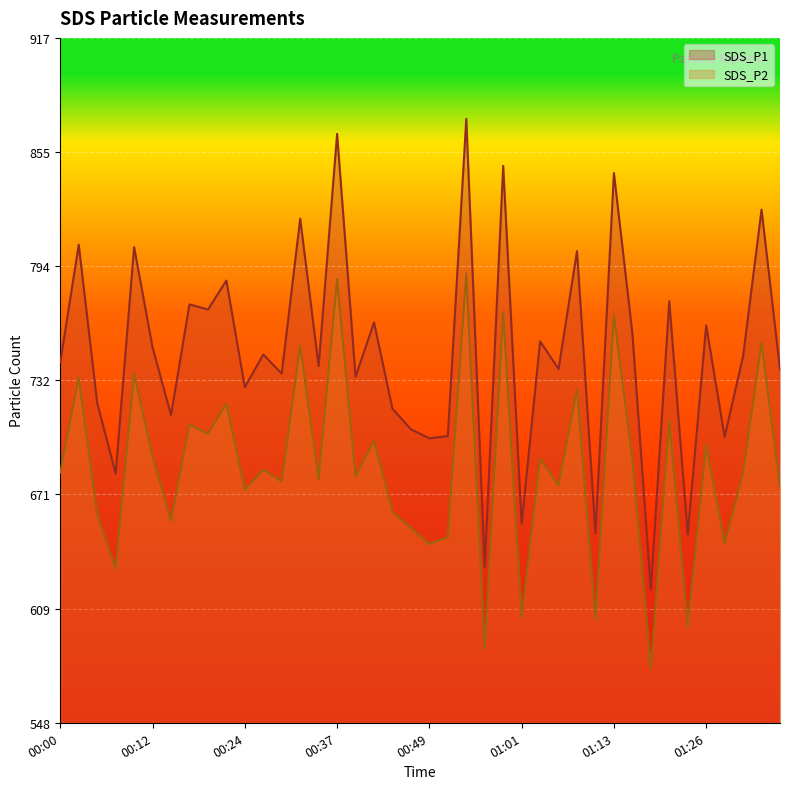

Which series has the largest total across all categories?

SDS_P1